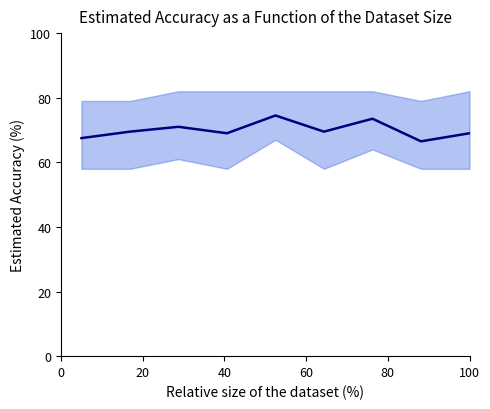

What is the sum of all values?

630.0